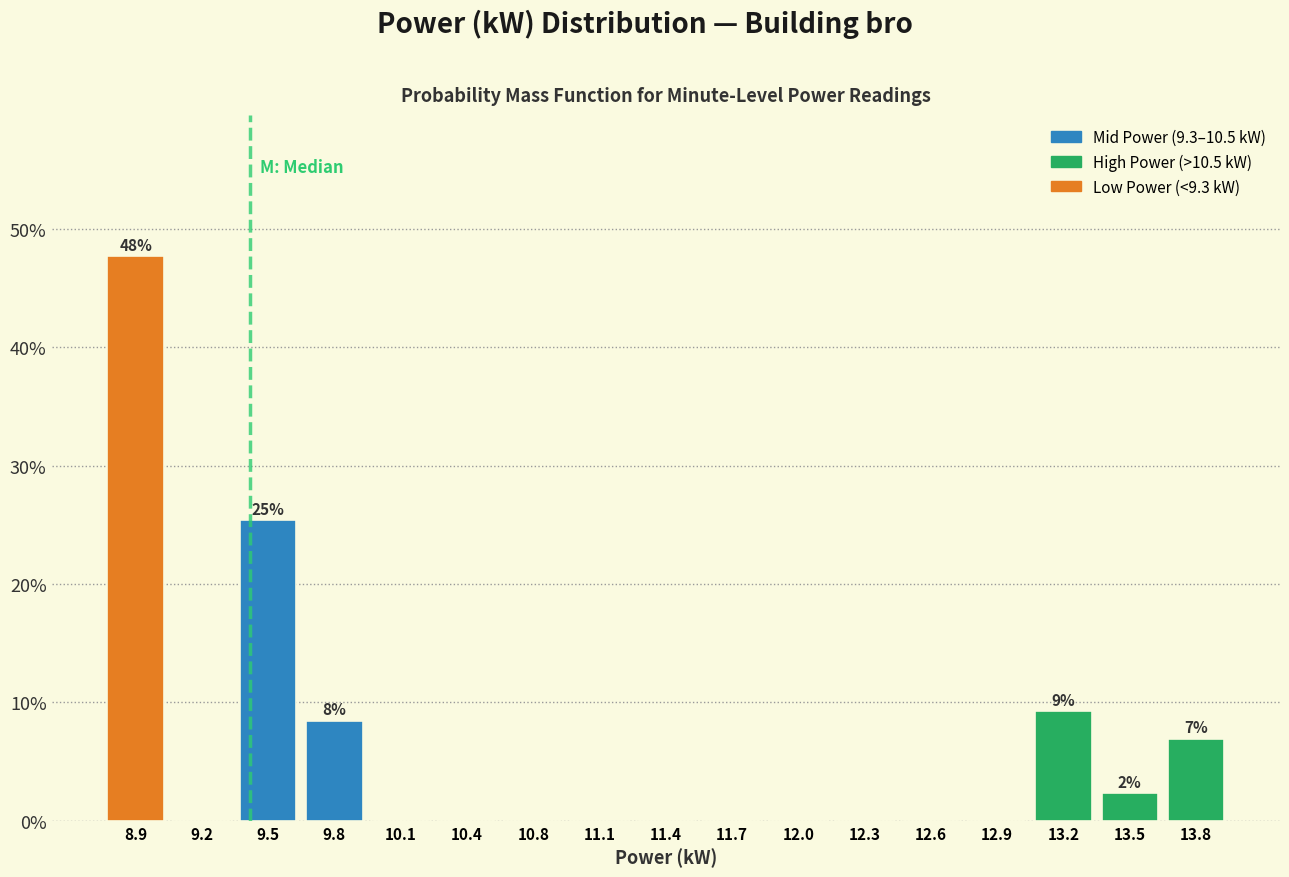

Which range on the x-axis has the tallest bar?

8.75 to 9.05